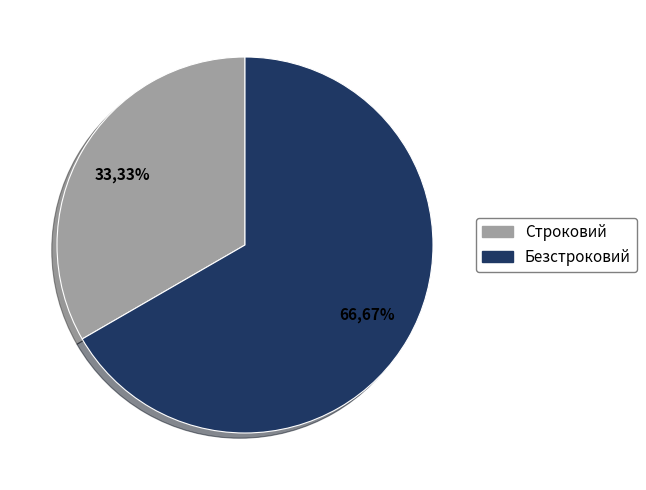

Does any single category account for the majority?

Yes